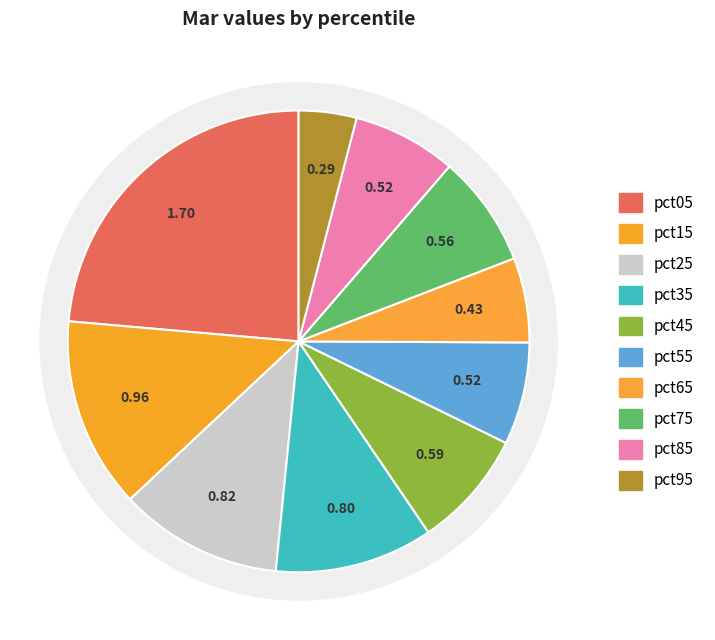

Which category has the smallest portion of the pie?

pct95